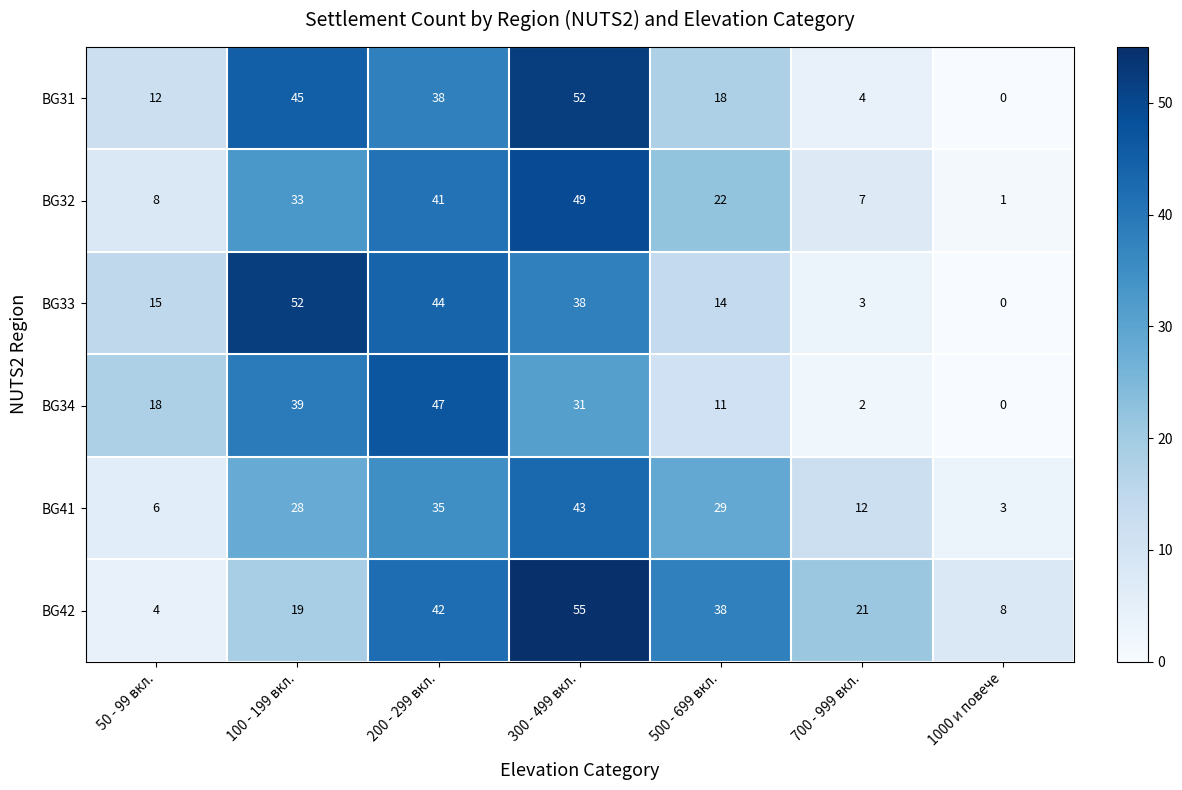

What is the approximate value of BG31 at 300 - 499 вкл.?

52